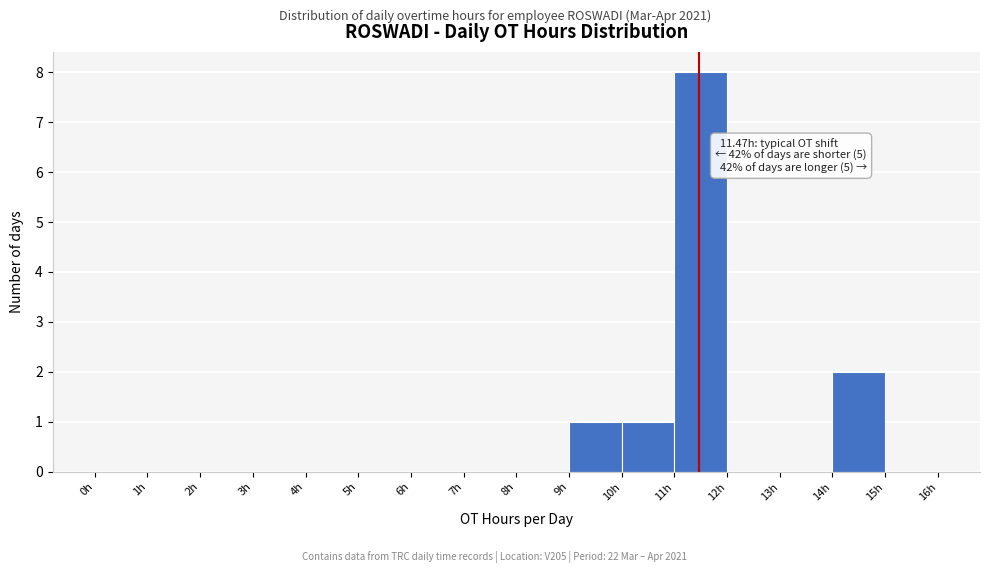

Which range on the x-axis has the tallest bar?

11 to 12